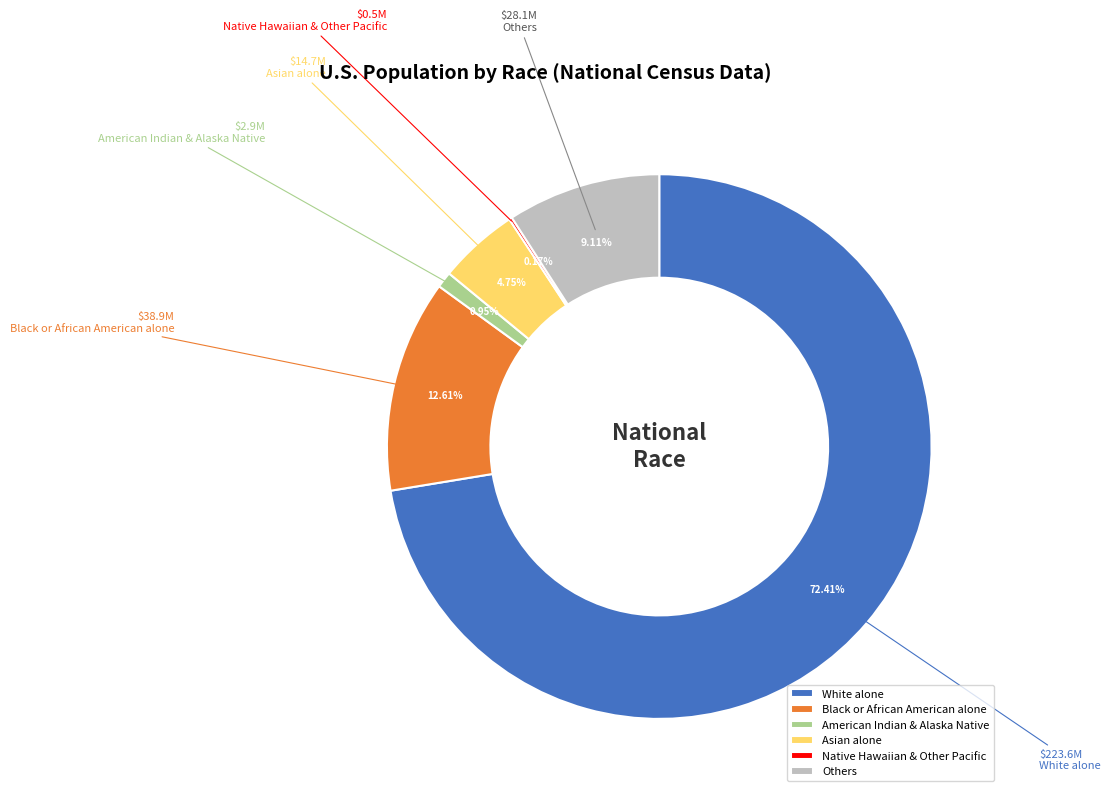

Combined, do Asian alone and White alone account for over 50%?

Yes